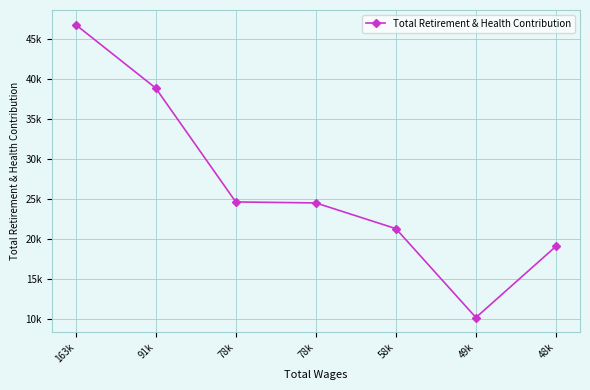

Does the chart have visible grid lines?

Yes